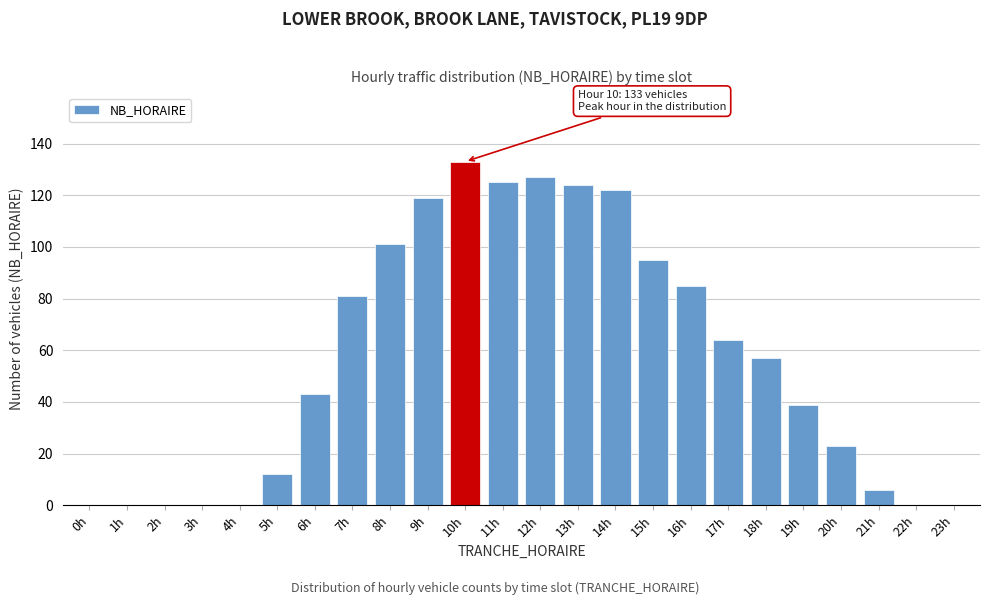

Reading left to right, what are all the values shown in this chart?

0h=0	1h=0	2h=0	3h=0	4h=0	5h=12	6h=43	7h=81	8h=101	9h=119	10h=133	11h=125	12h=127	13h=124	14h=122	15h=95	16h=85	17h=64	18h=57	19h=39	20h=23	21h=6	22h=0	23h=0